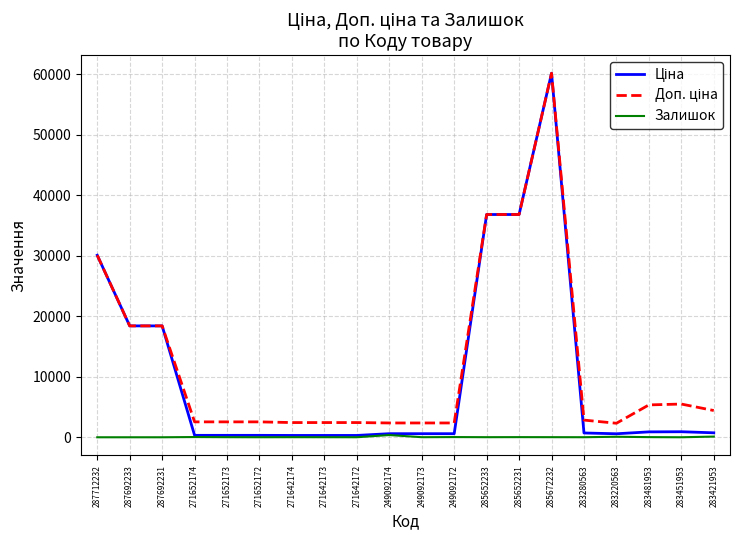

Does the chart display data point markers on the line(s)?

No